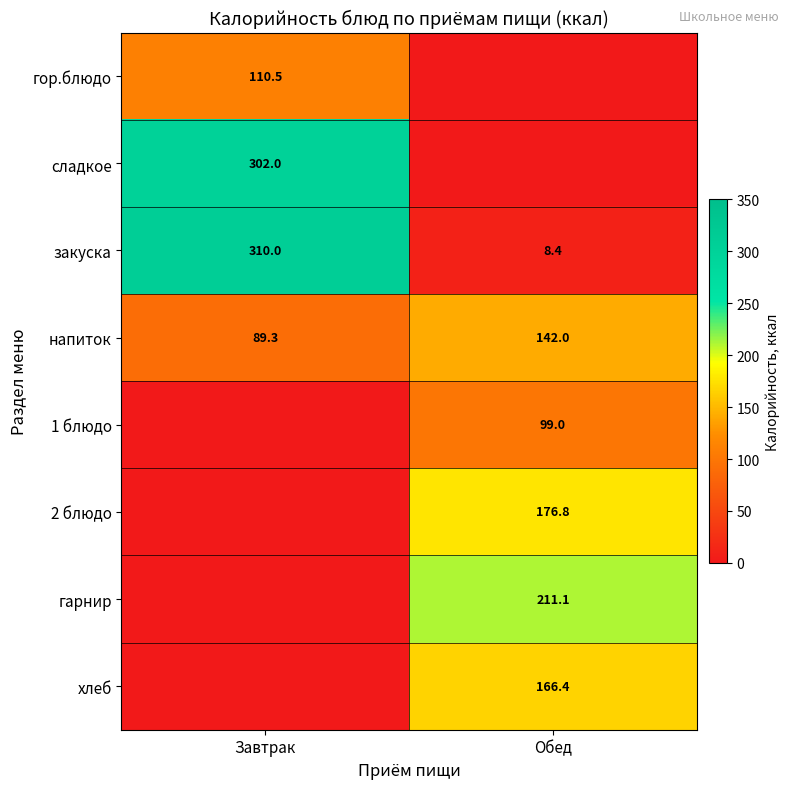

The 1 блюдо series shows 99.0 at Обед. True or false?

True